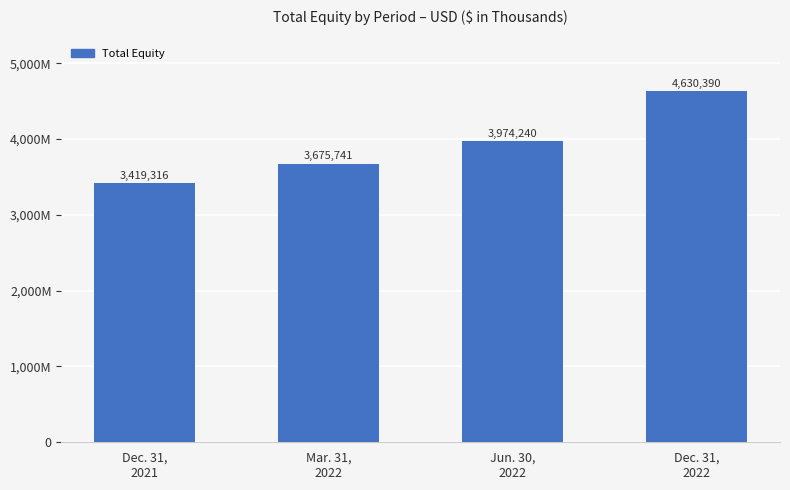

Are the bars horizontal?

No